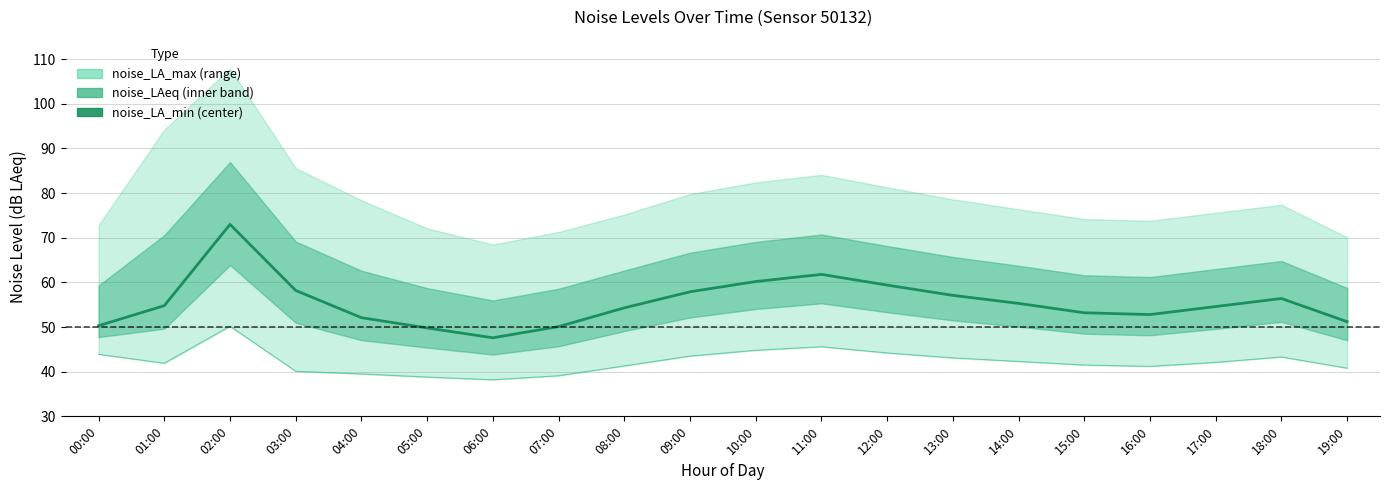

True or false: the data shows 73.0 at 07:00.

False